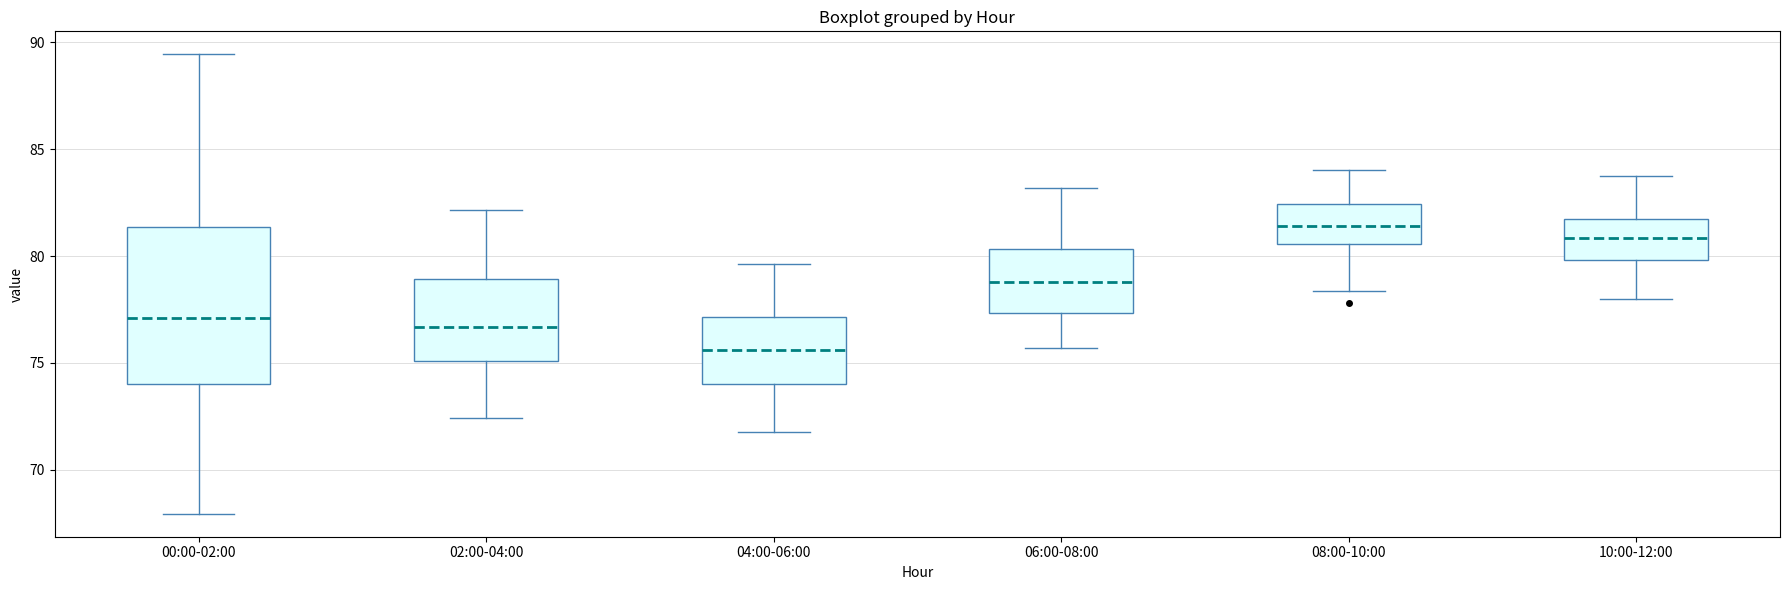

Reading left to right, read every box against the y-axis: the position of its median line, the range the box covers, and the ends of its whiskers. The values are not printed on the chart, so give them approximately, as read against the axis.

00:00-02:00: median 77.0, box 74.0 to 81.5, whiskers 68.0 to 89.5
02:00-04:00: median 76.5, box 75.0 to 79.0, whiskers 72.5 to 82.0
04:00-06:00: median 75.5, box 74.0 to 77.0, whiskers 72.0 to 79.5
06:00-08:00: median 79.0, box 77.5 to 80.5, whiskers 75.5 to 83.0
08:00-10:00: median 81.5, box 80.5 to 82.5, whiskers 78.5 to 84.0
10:00-12:00: median 81.0, box 80.0 to 81.5, whiskers 78.0 to 83.5